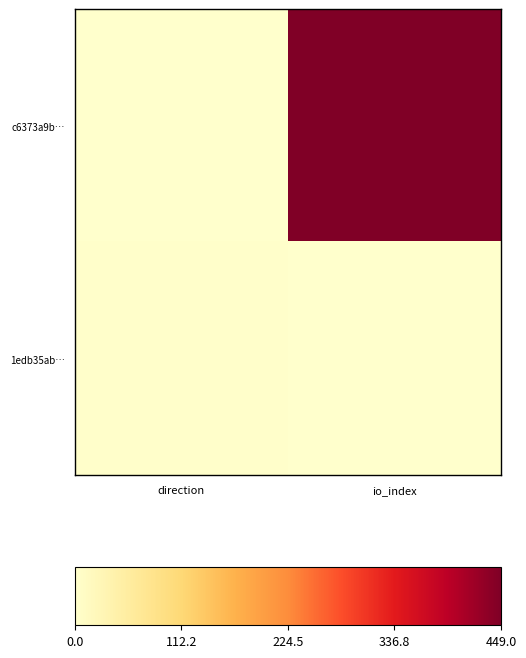

Reading left to right, what are all the values shown in this chart?

c6373a9b…: direction=0	io_index=449
1edb35ab…: direction=2	io_index=1